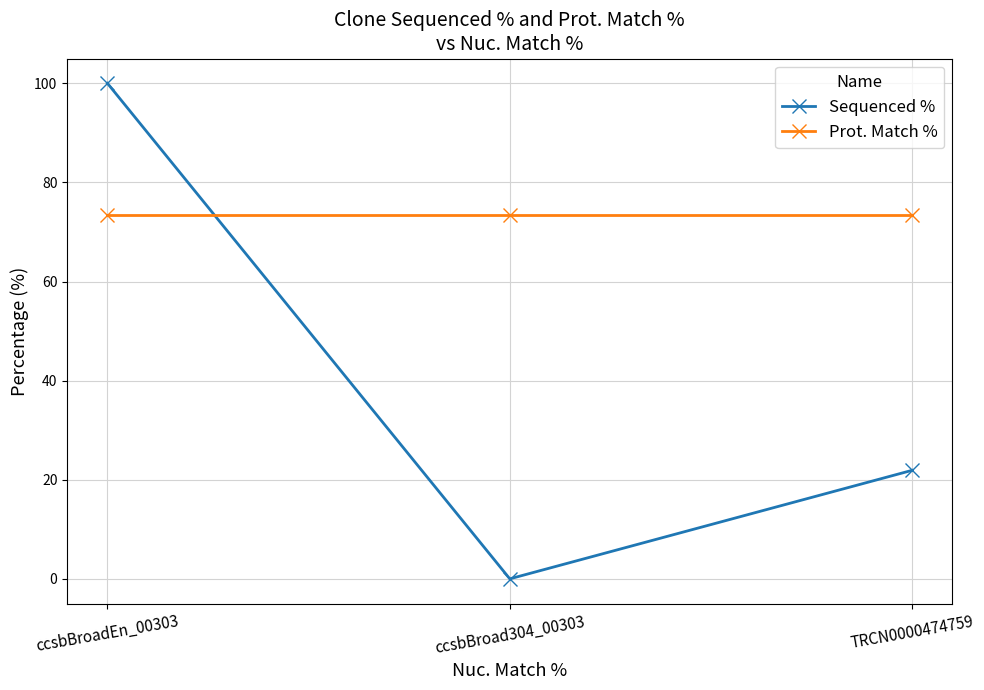

Which series has the widest spread of values?

Sequenced %